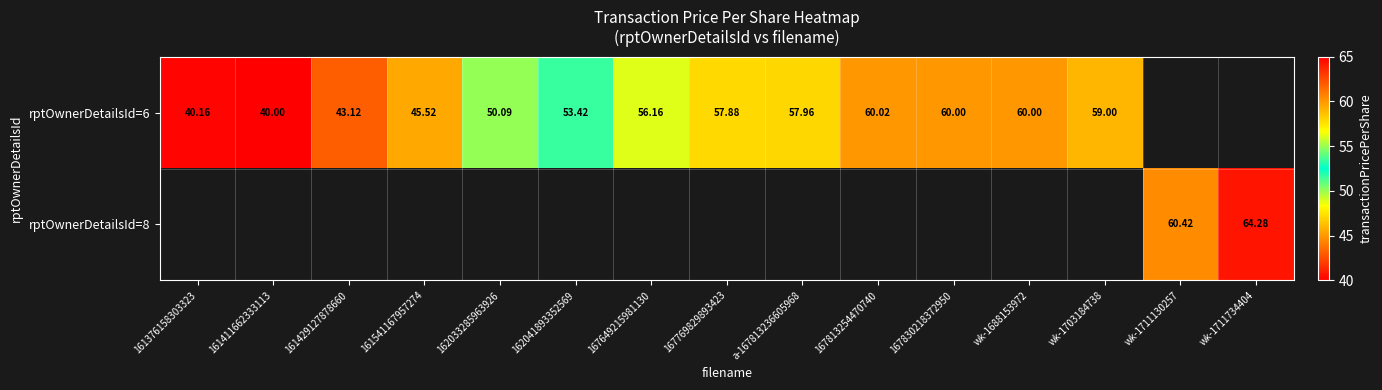

Which series has the largest range (max minus min)?

rptOwnerDetailsId=6